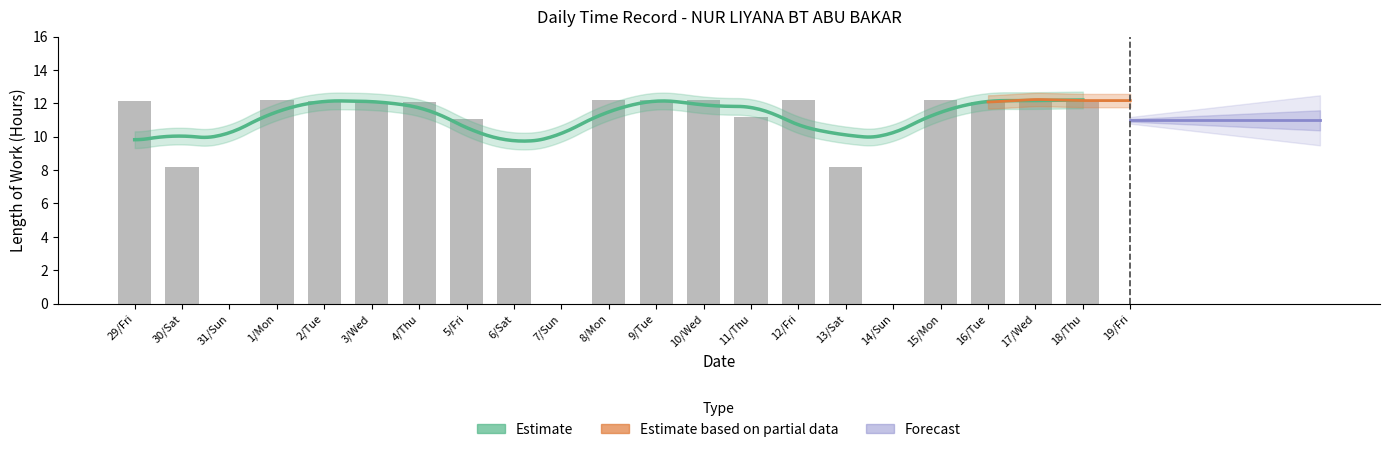

Between 5/Fri and 17/Wed, which is larger?

17/Wed